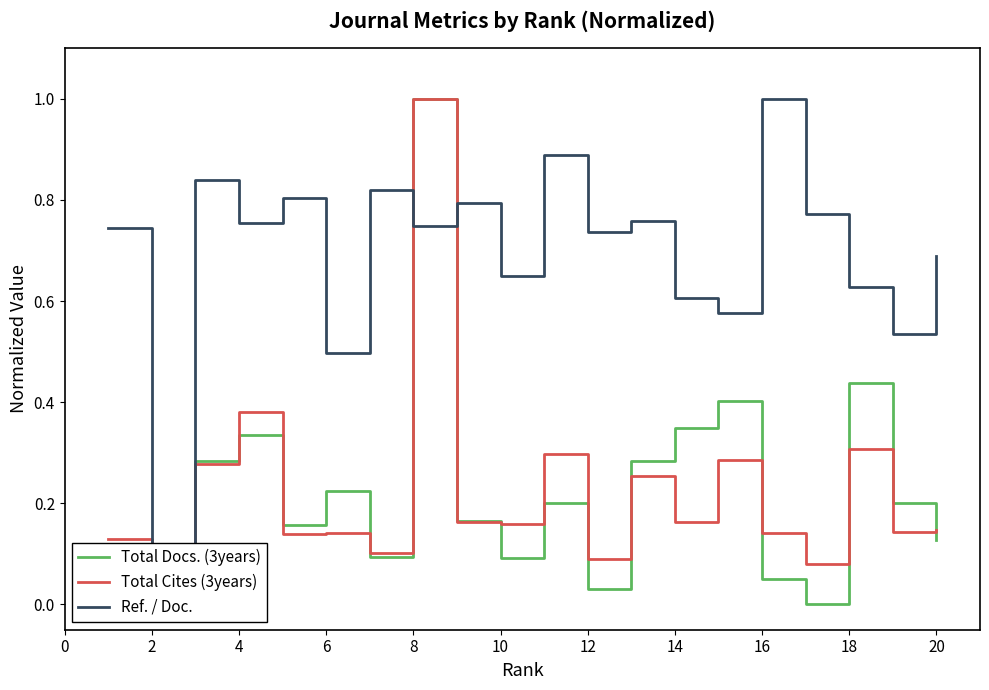

How many lines are shown in the chart?

3